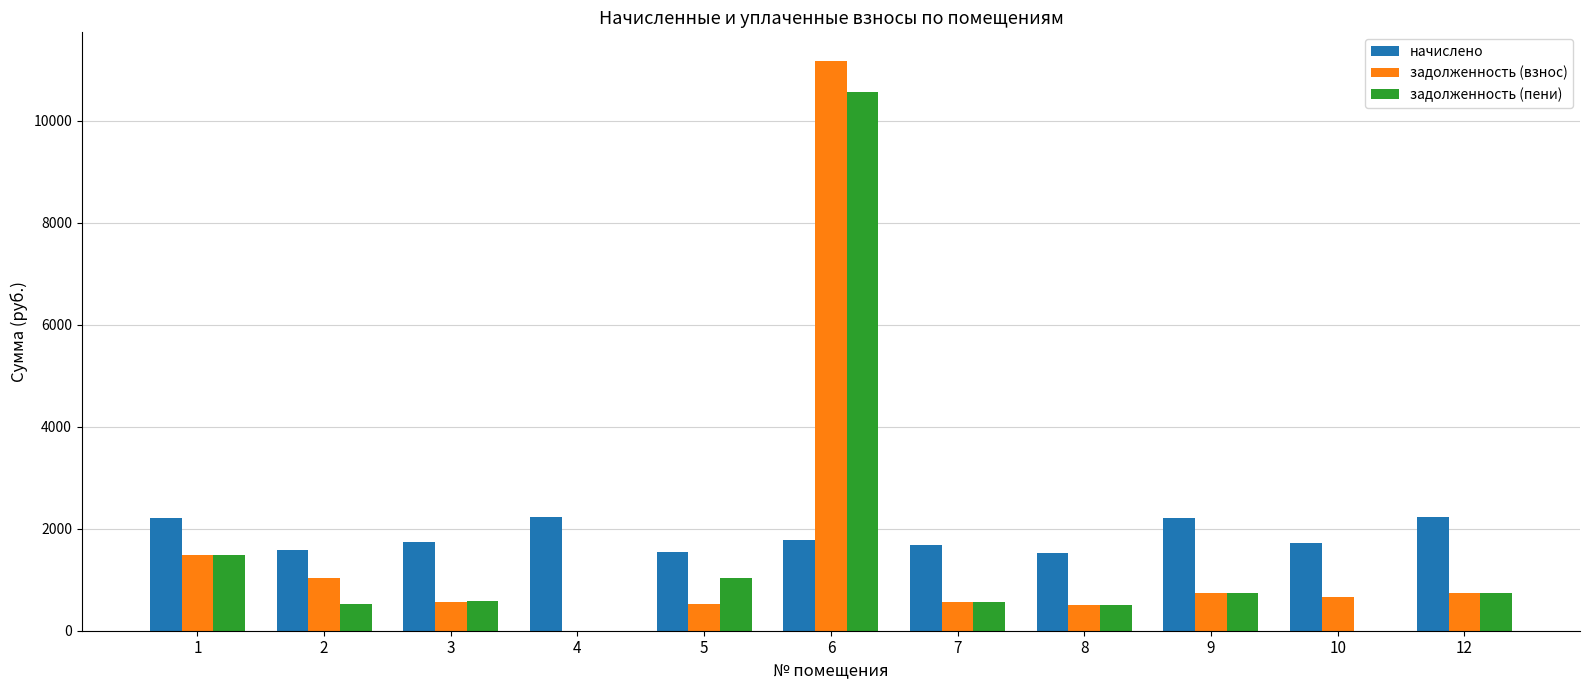

What is the average value of the задолженность (взнос) series?

1635.2